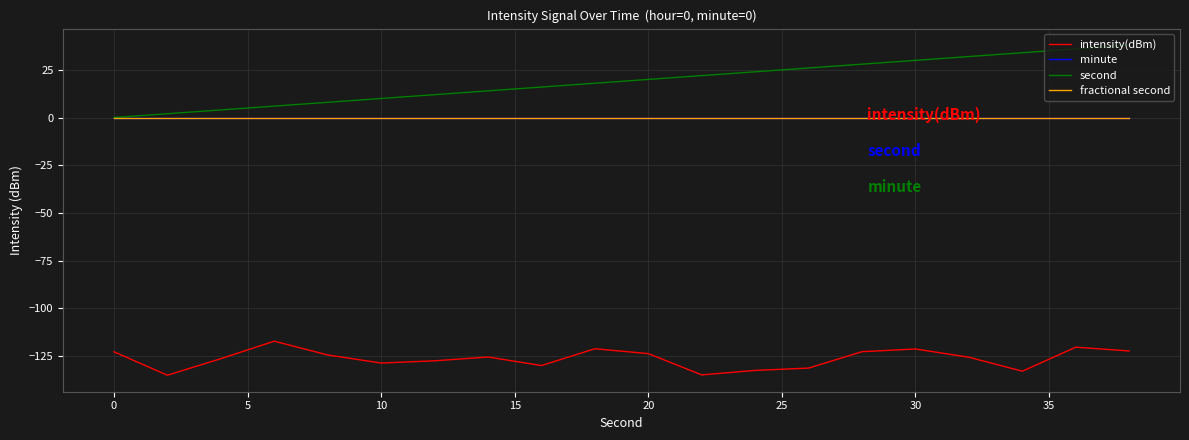

True or false: intensity(dBm) has more than 0 interior local peaks.

True